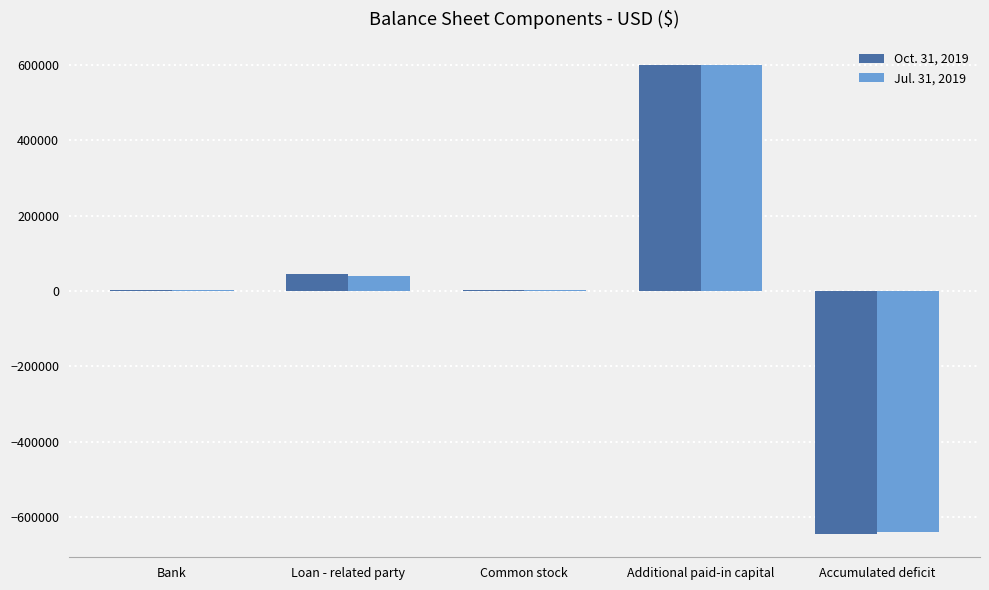

At which category is the sum across all series the highest?

Additional paid-in capital